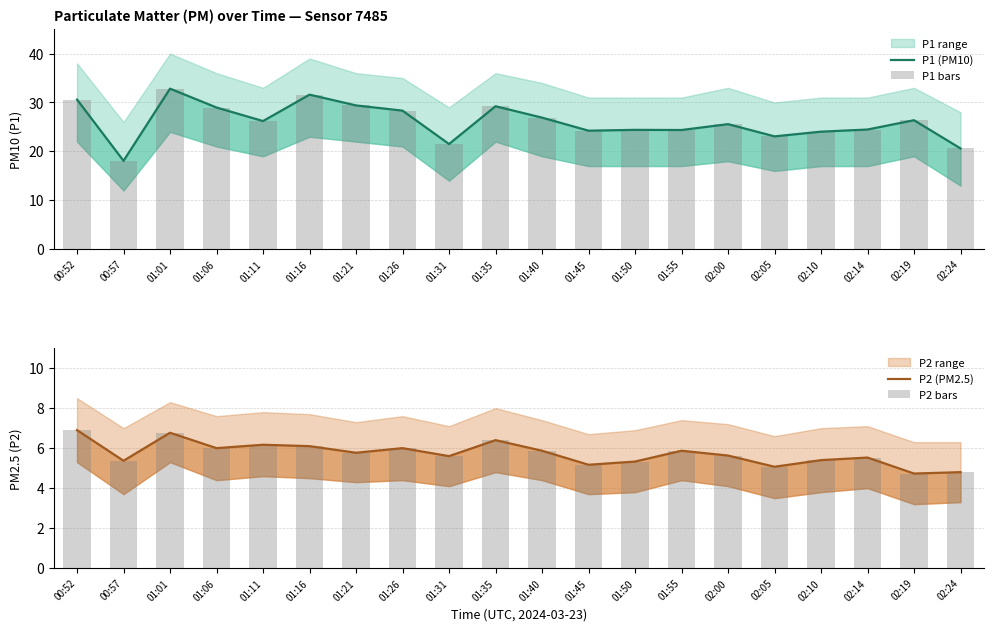

Between 00:52 and 02:19, which is larger?

00:52